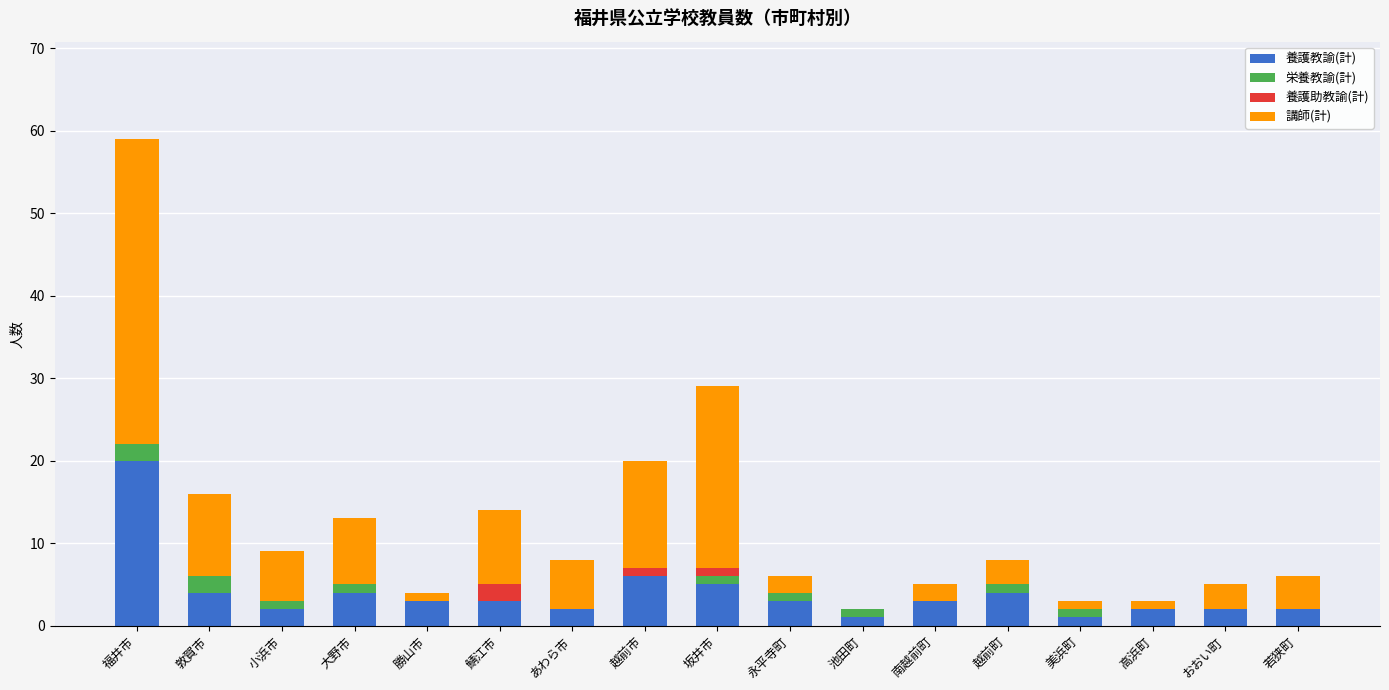

Which category has the highest value in the 養護教諭(計) series?

福井市